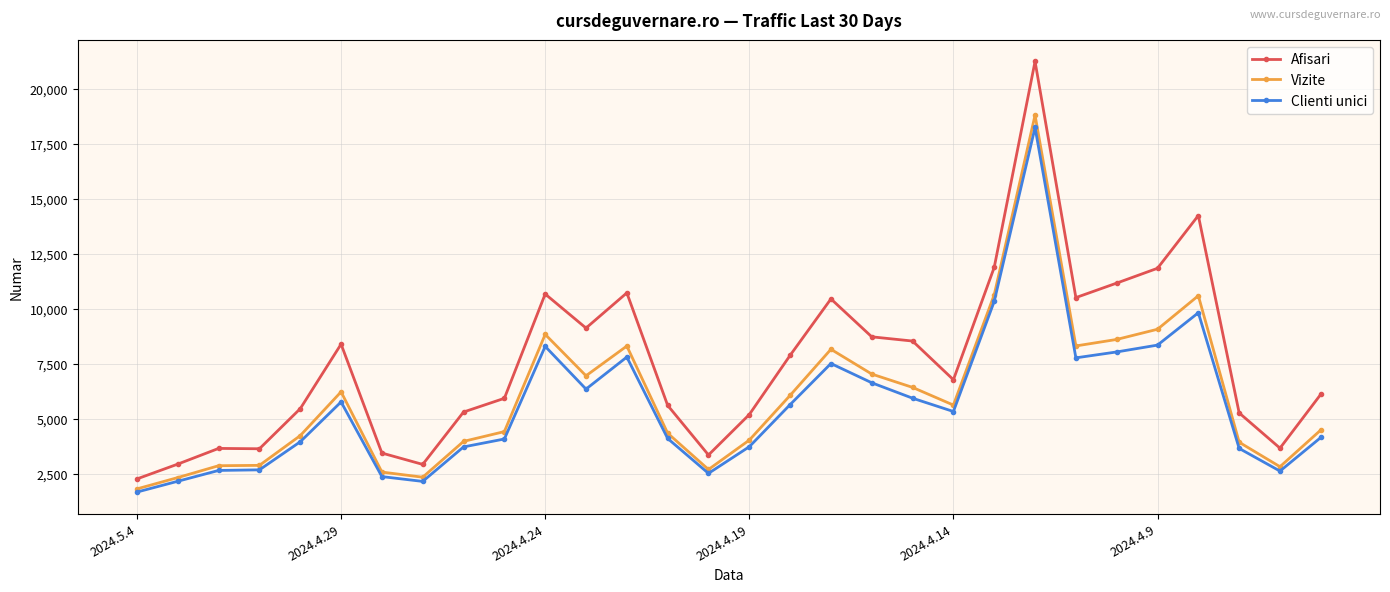

At how many categories does at least one series exceed 16278?

1